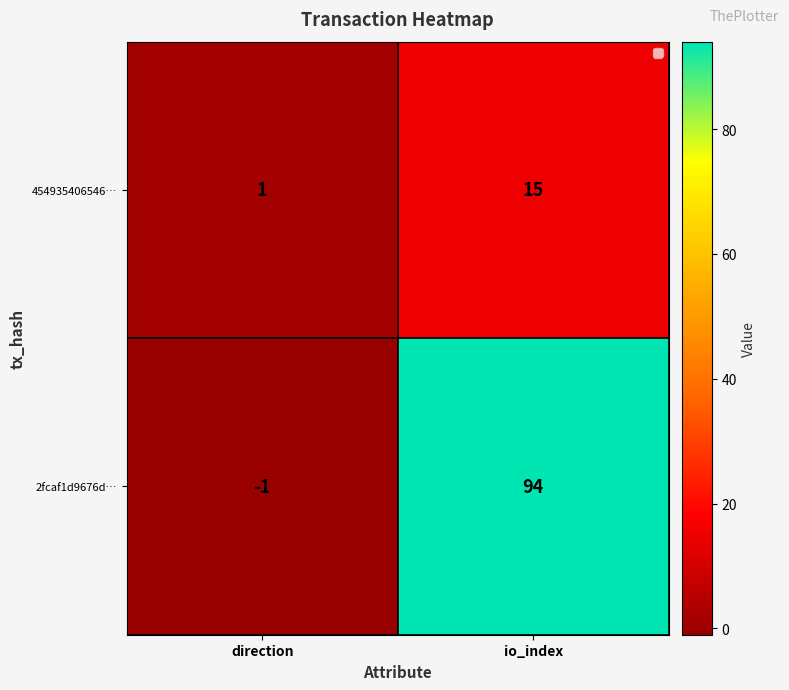

Where is 454935406546… nearest to the value 8?

direction